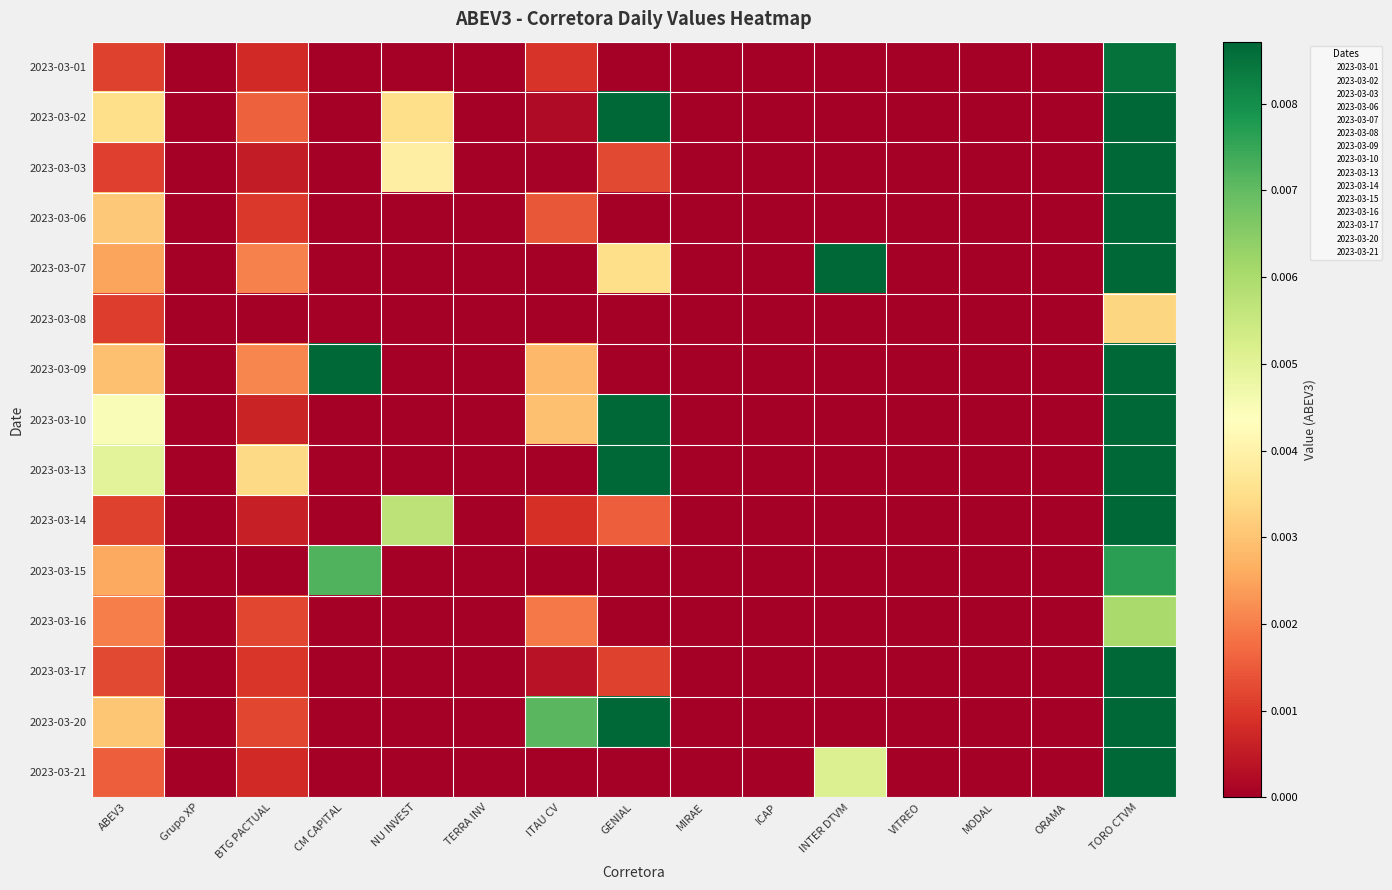

List the series in order of their peak value, lowest first.

2023-03-08, 2023-03-16, 2023-03-15, 2023-03-01, 2023-03-03, 2023-03-09, 2023-03-17, 2023-03-06, 2023-03-10, 2023-03-13, 2023-03-14, 2023-03-21, 2023-03-07, 2023-03-20, 2023-03-02